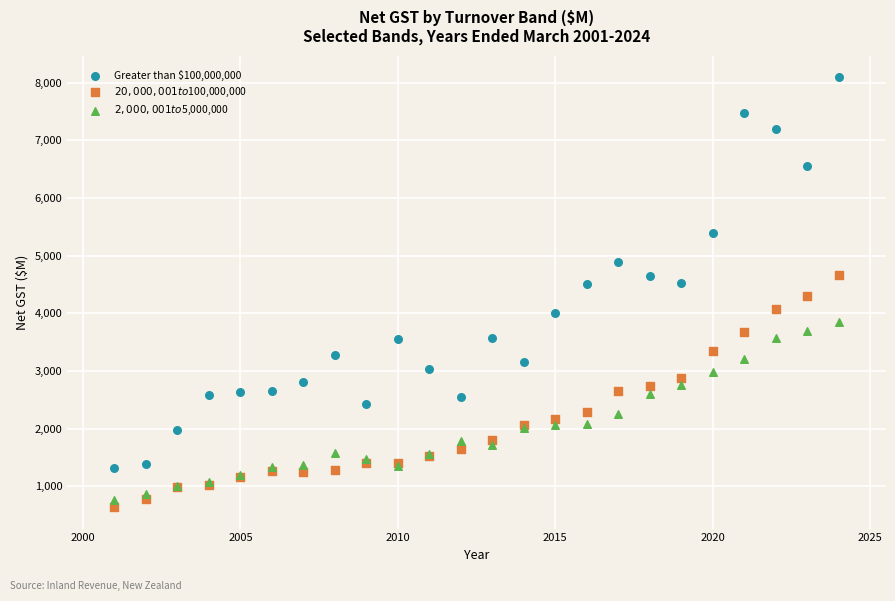

Which series contains the highest Y value?

Greater than $100,000,000